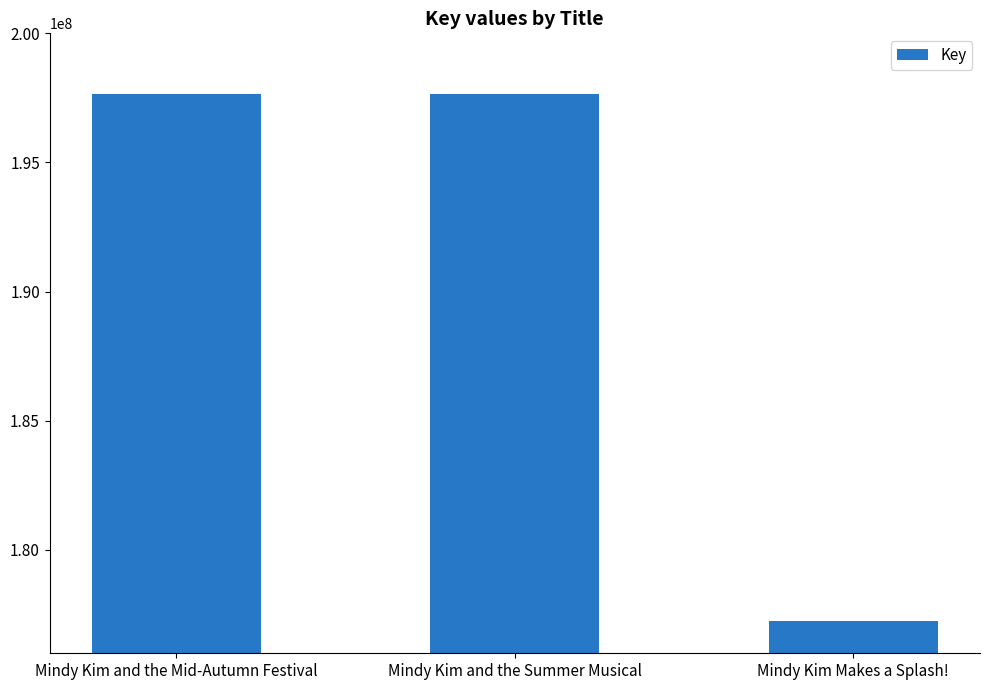

The value at Mindy Kim and the Mid-Autumn Festival is 93692143. True or false?

False